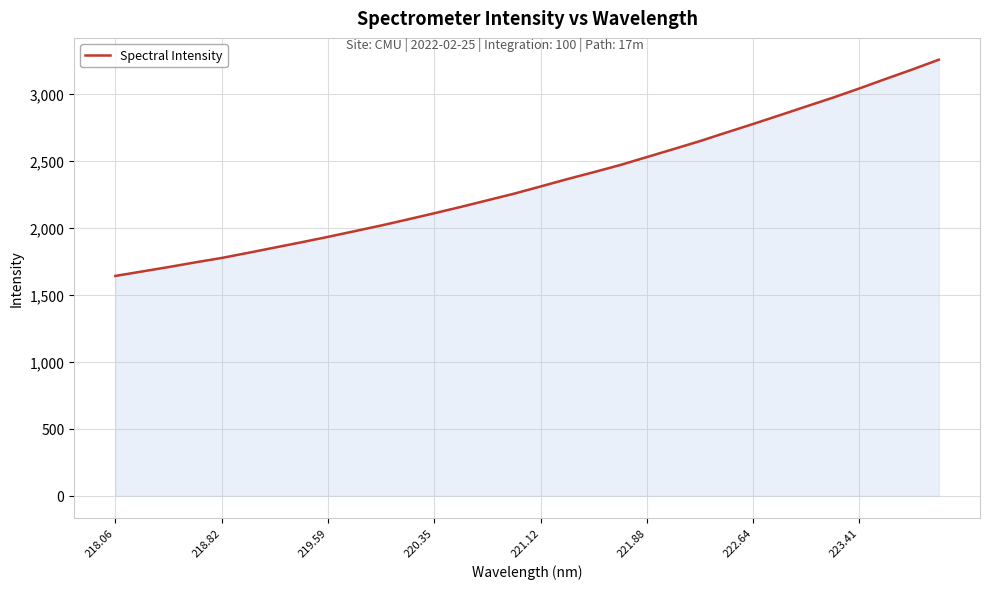

What is the difference between the maximum and minimum values?

1613.1